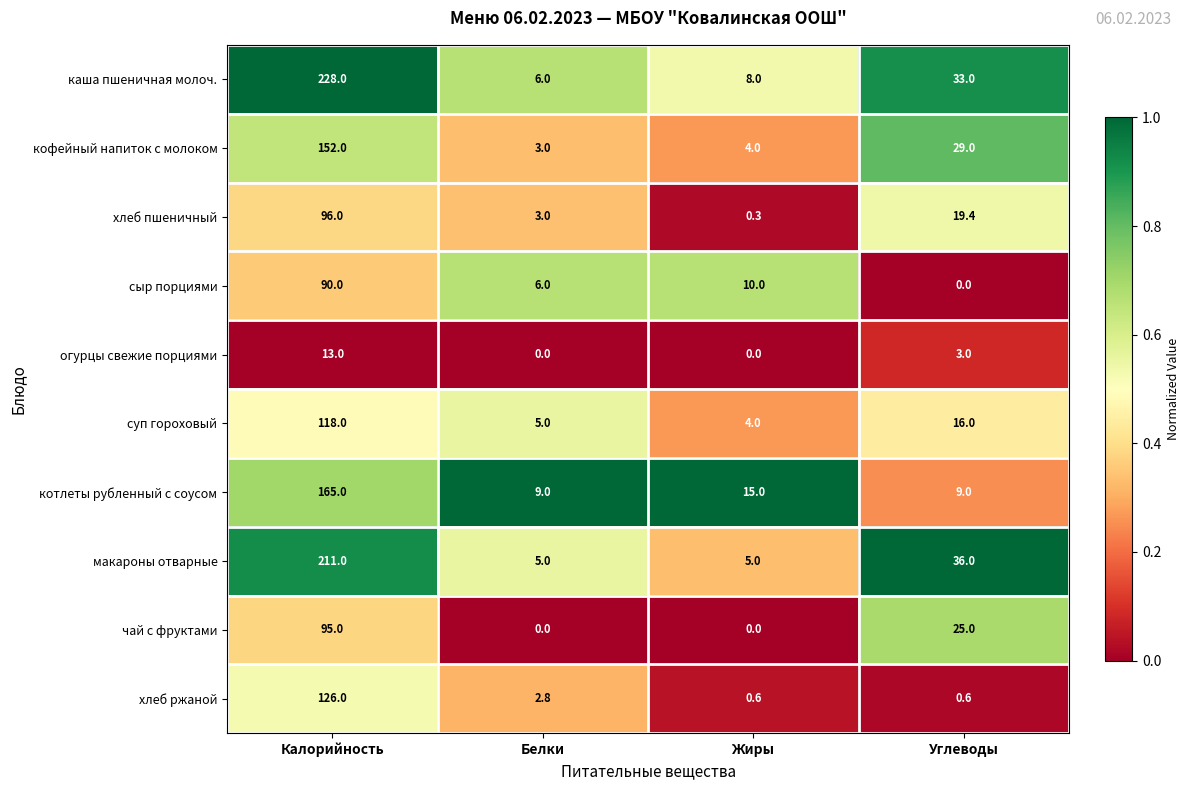

The каша пшеничная молоч. series shows 8.0 at Жиры. True or false?

True